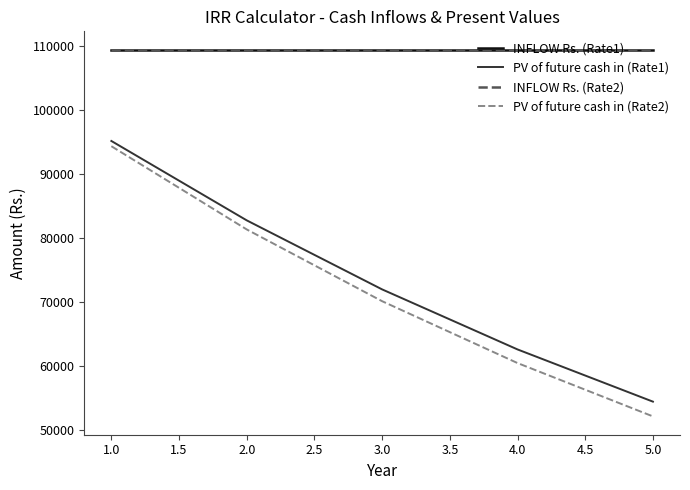

Does the chart have visible grid lines?

No